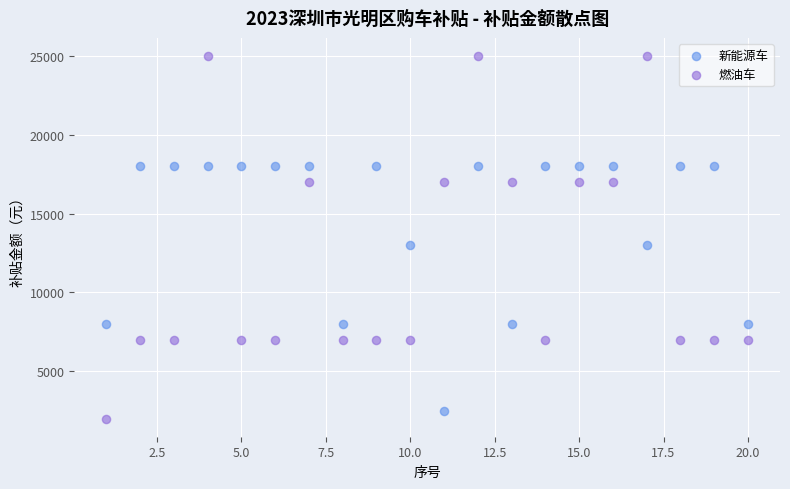

Across all data points, what is the range of Y values (max minus min)?

23000